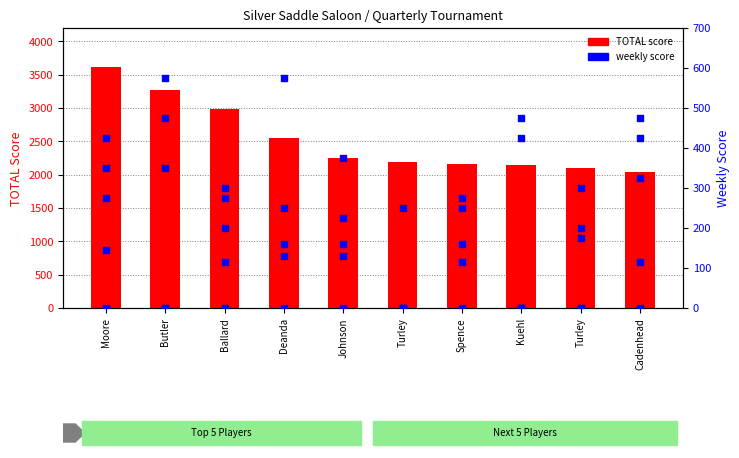

Which has a higher value, Butler or Moore?

Moore